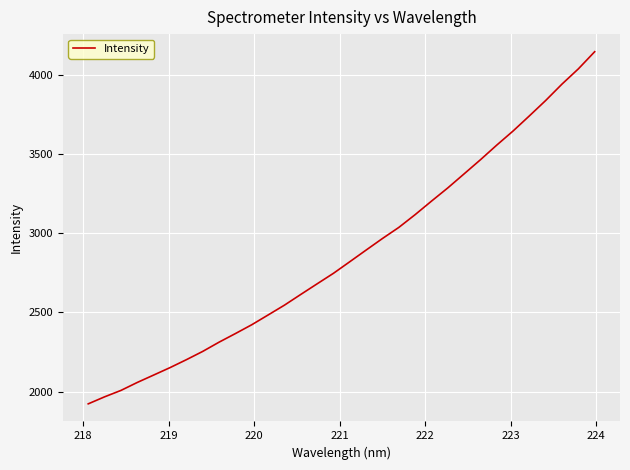

What is the maximum value shown in the chart?

4143.9